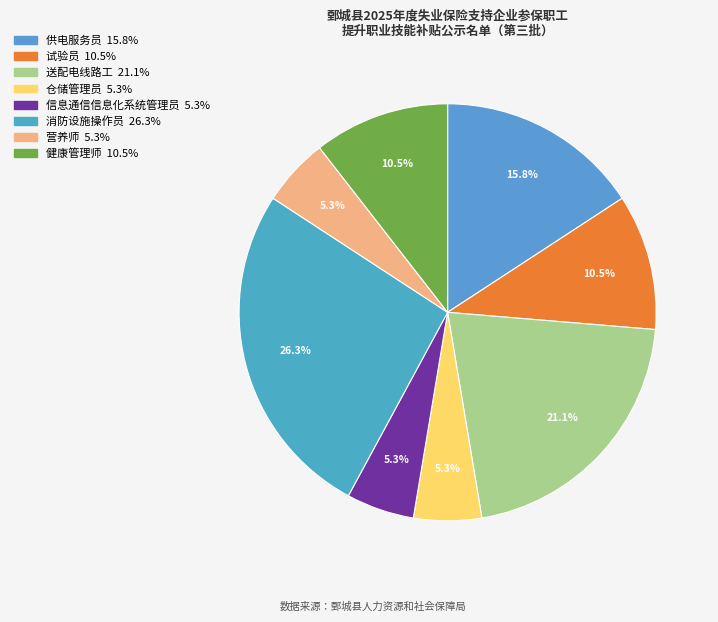

How much of the chart is everything except 营养师?

94.7%